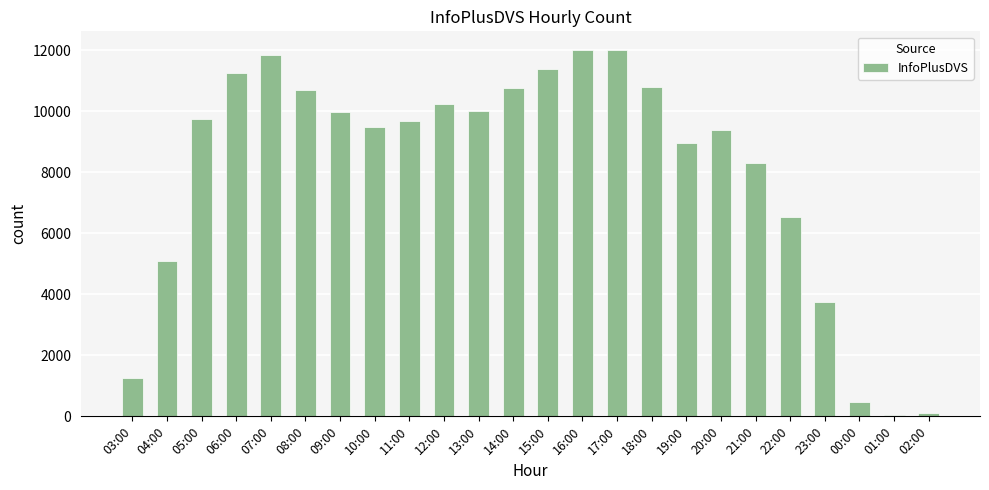

How many distinct data groups are displayed?

1